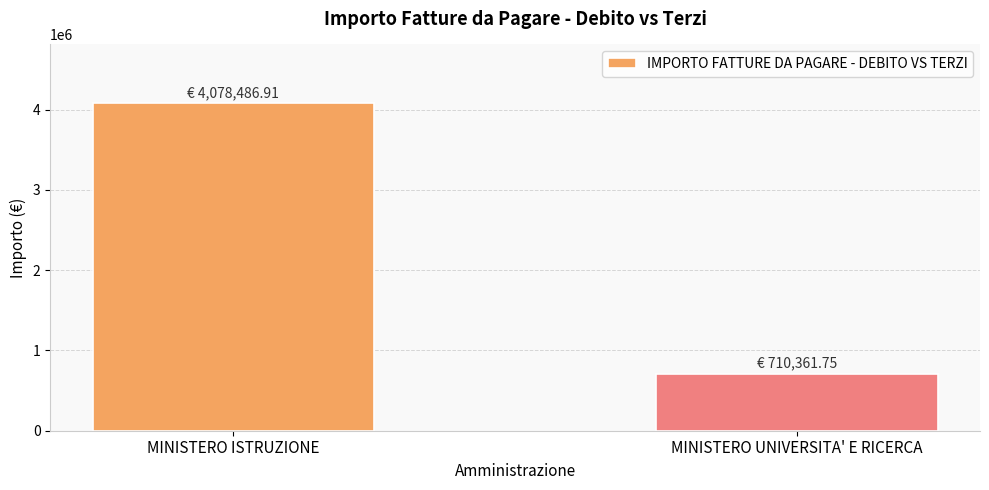

The chart shows a value of 710361.8 at MINISTERO UNIVERSITA' E RICERCA. True or false?

True